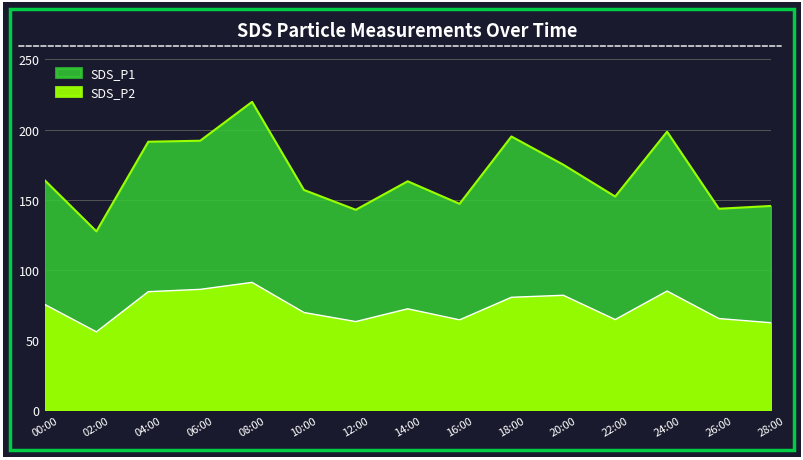

How many lines are shown in the chart?

2